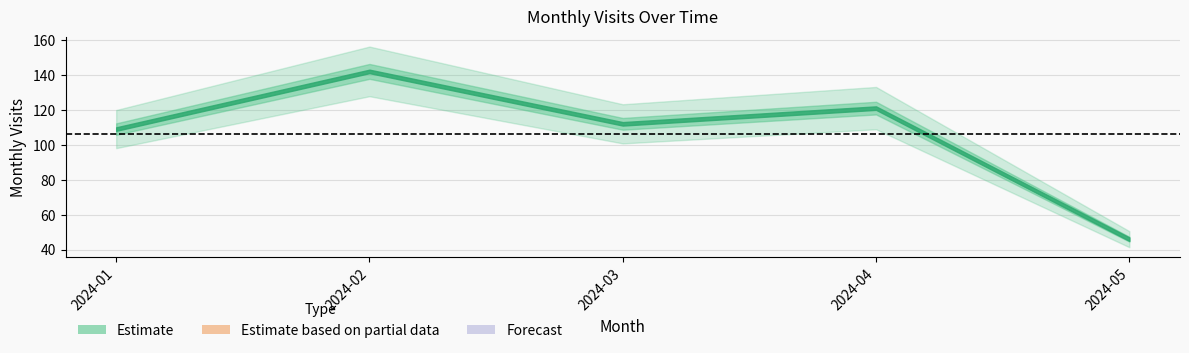

Reading left to right, list all the values displayed in this chart.

109	142	112	121	46